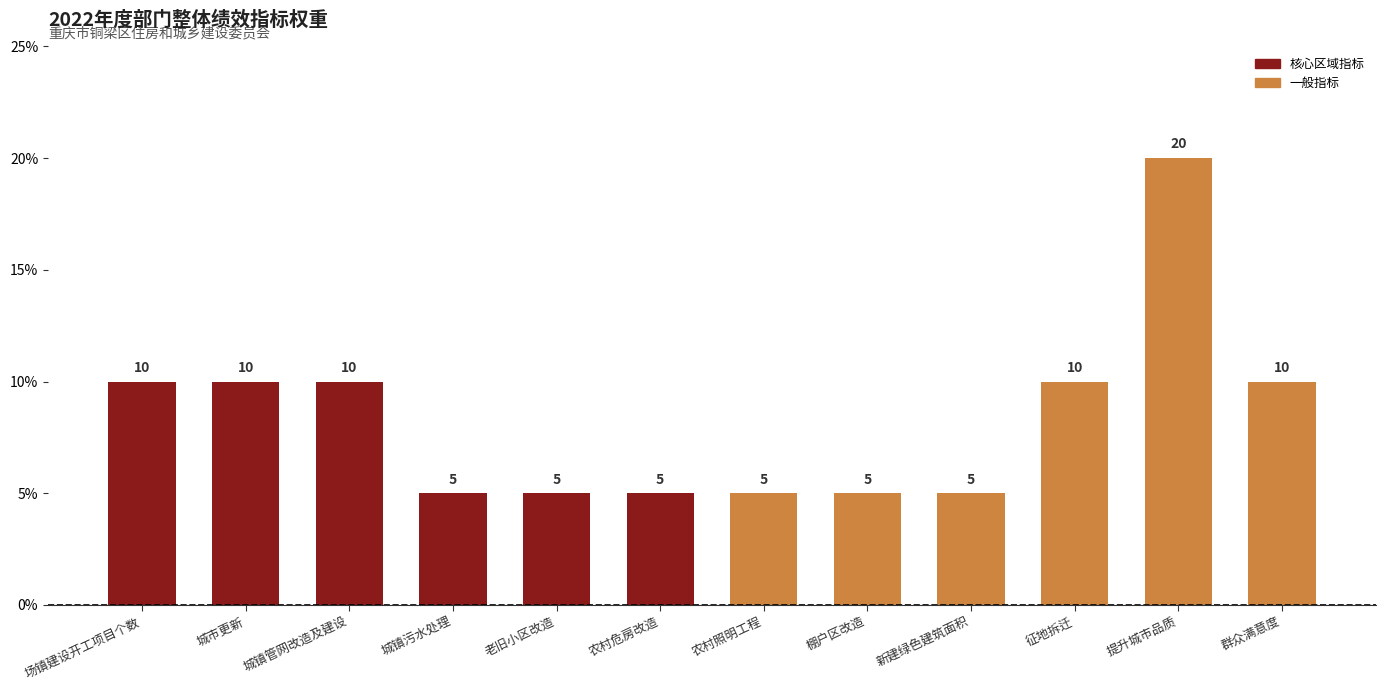

Between 城镇管网改造及建设 and 棚户区改造, which is larger?

城镇管网改造及建设